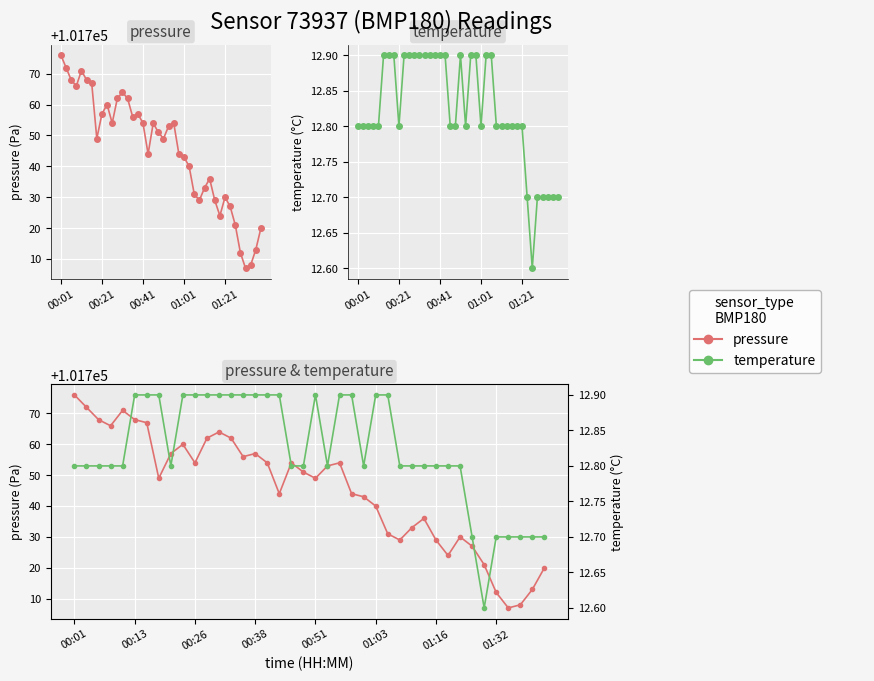

What is the difference between the maximum and minimum values in the temperature series?

0.3